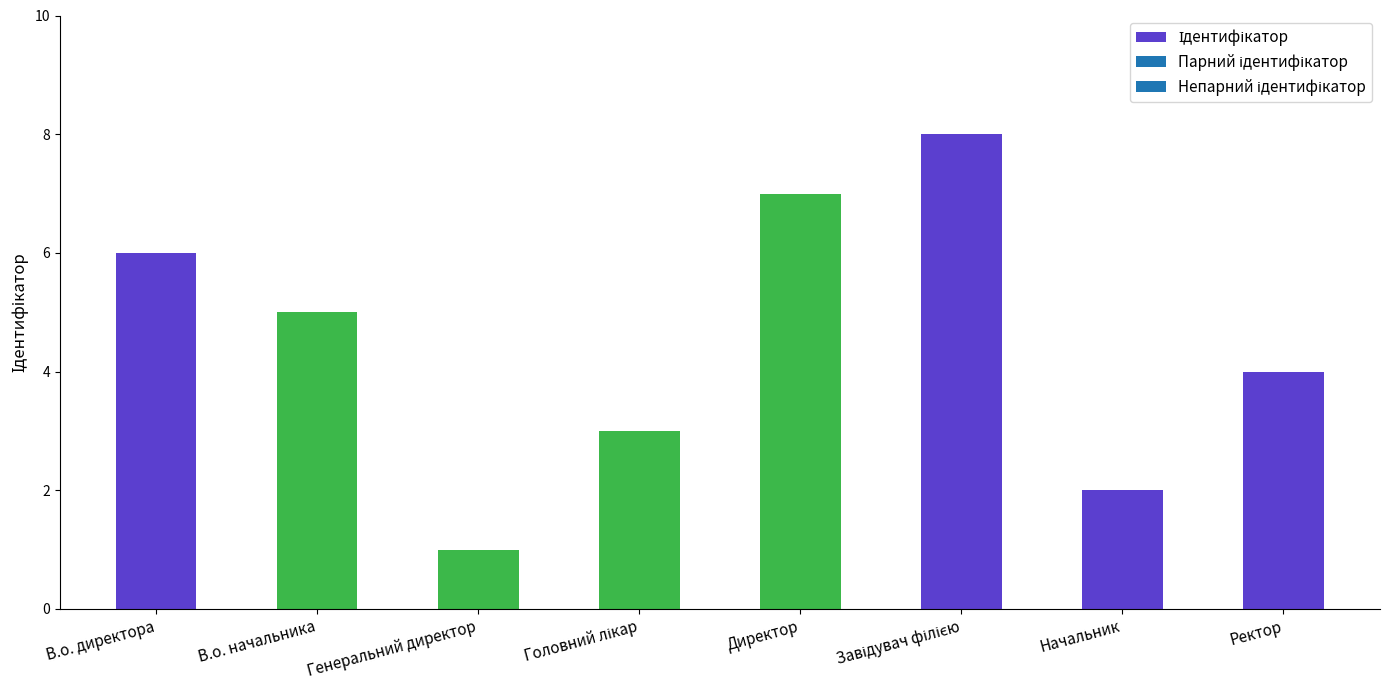

Reading right to left, extract all data points from this chart.

4	2	8	7	3	1	5	6